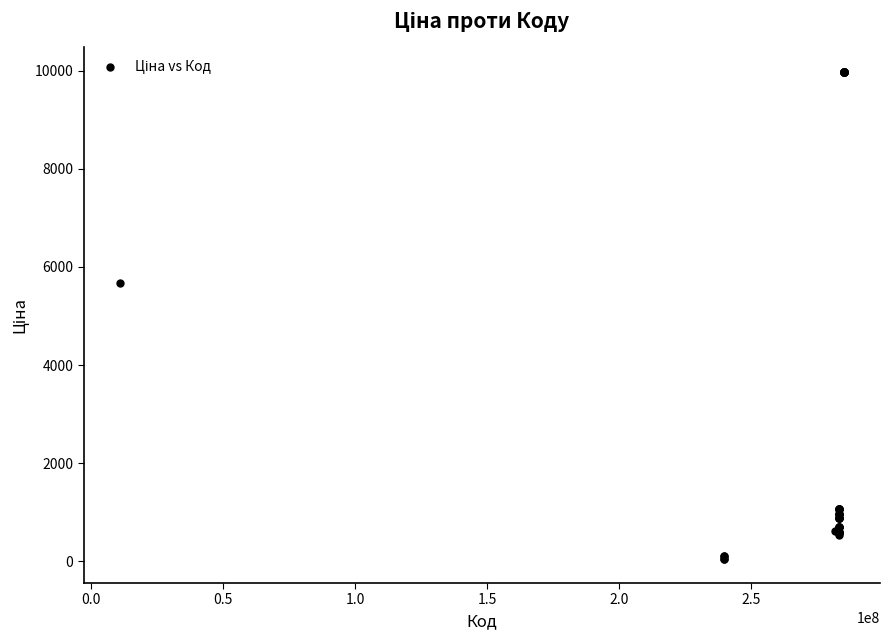

What Y value in the scatter plot is closest to 5016?

5673.8